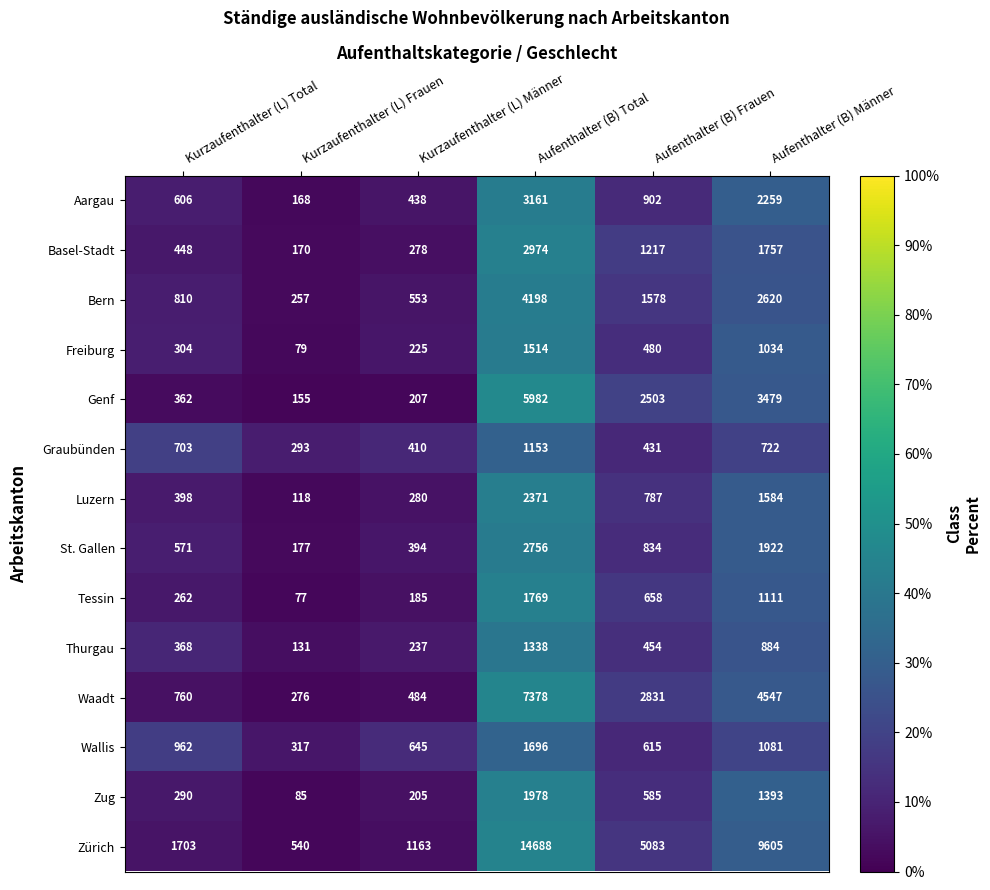

At which label does Luzern reach its peak?

Aufenthalter (B) Total